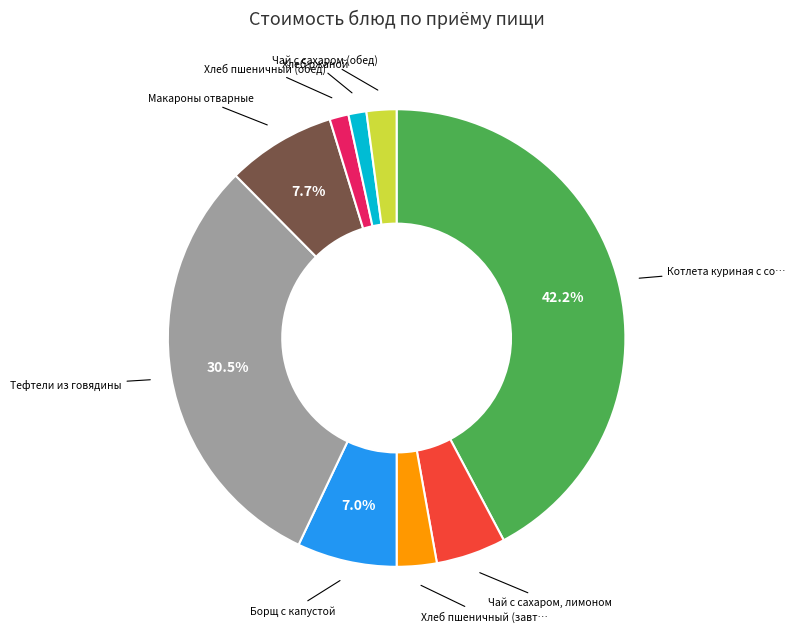

Does any single category account for the majority?

No